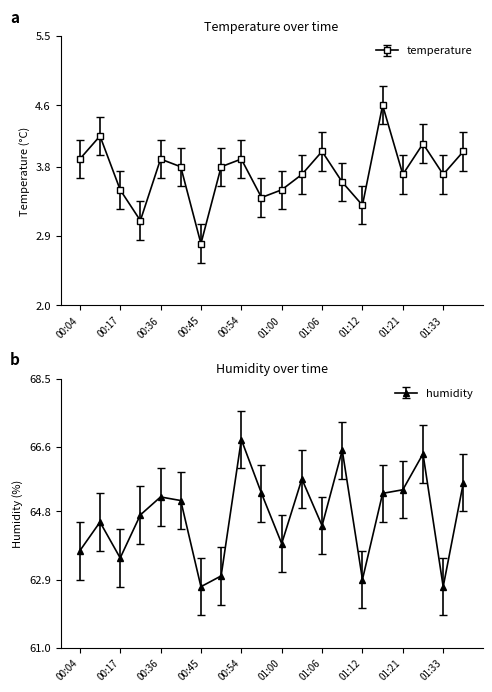

In temperature, how many points are higher than both neighbors (excluding endpoints)?

6